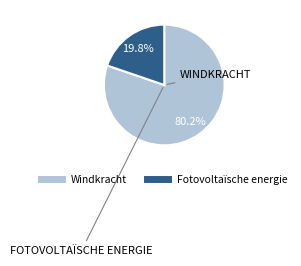

The Fotovoltaïsche energie slice represents 20% of the pie. True or false?

True